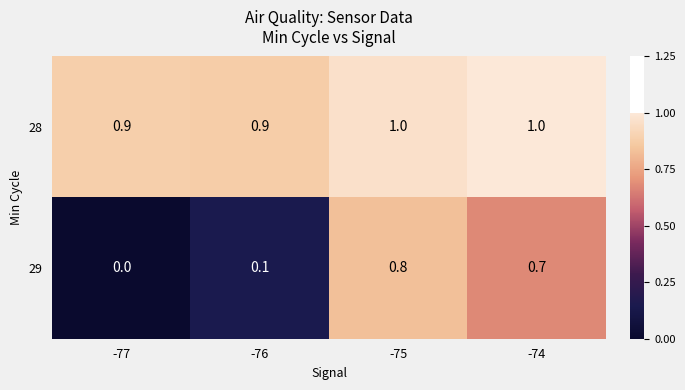

At how many categories does at least one series exceed 0?

4